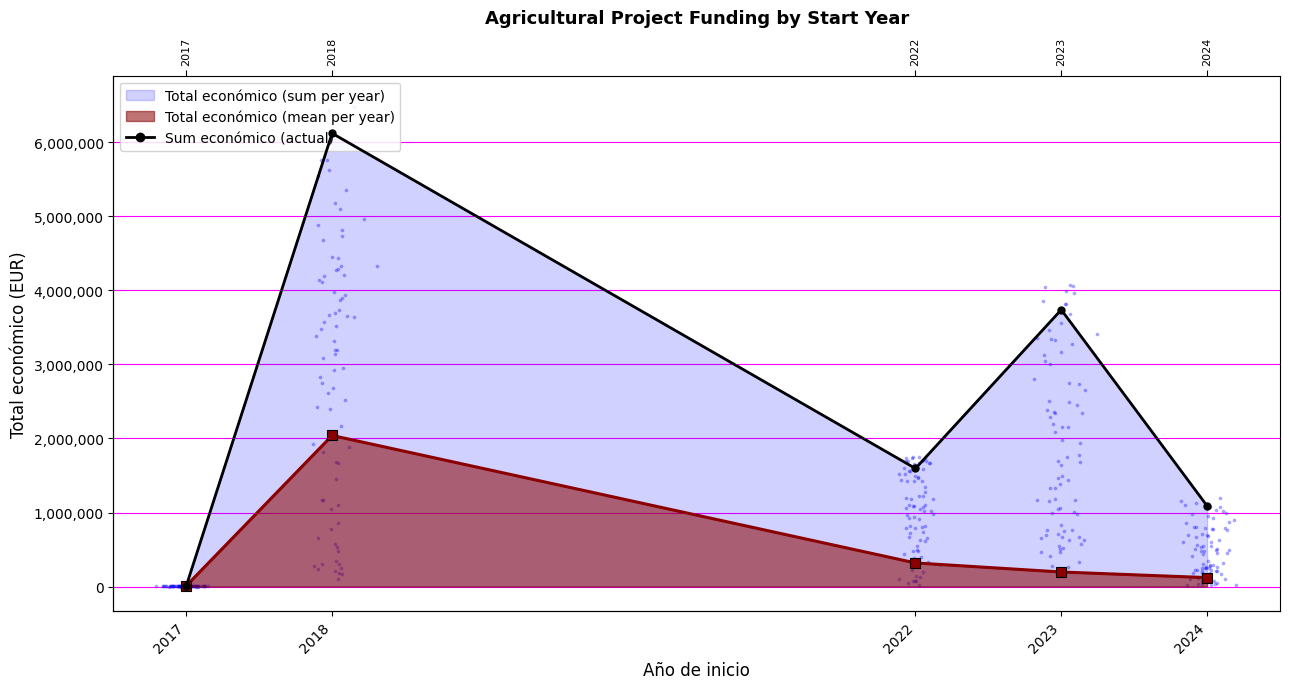

Between 2018 and 2023, which is larger?

2018